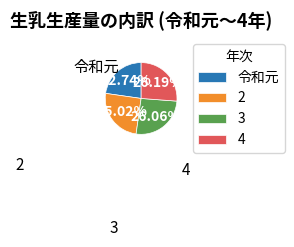

How many segments does this pie chart have?

4